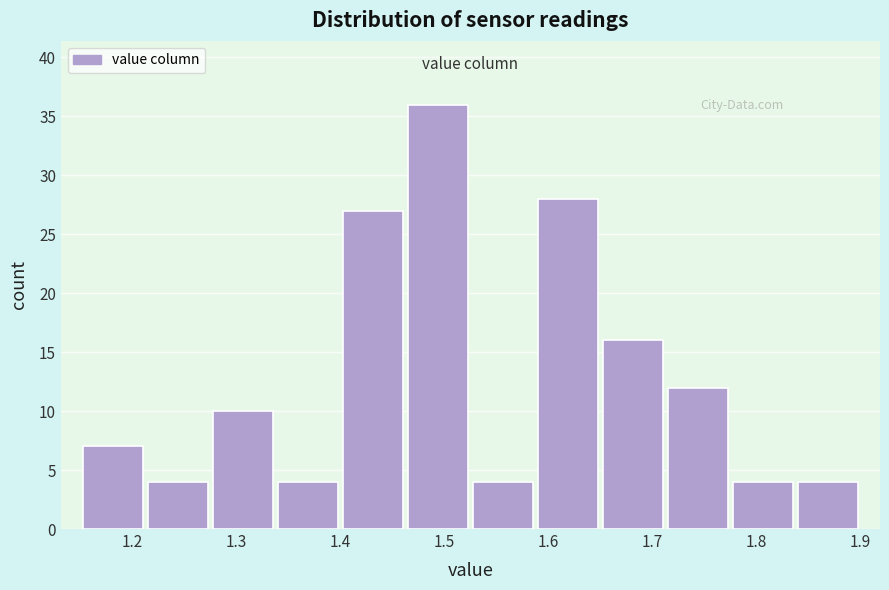

Reading left to right, list every bar in this chart as the range it spans on the x-axis followed by its height. Neither the bar edges nor the heights are printed on the chart, so give them approximately, as read against the axes.

1.15 to 1.21: 7
1.21 to 1.28: 4
1.28 to 1.34: 10
1.34 to 1.40: 4
1.40 to 1.46: 27
1.46 to 1.53: 36
1.53 to 1.59: 4
1.59 to 1.65: 28
1.65 to 1.71: 16
1.71 to 1.78: 12
1.78 to 1.84: 4
1.84 to 1.90: 4